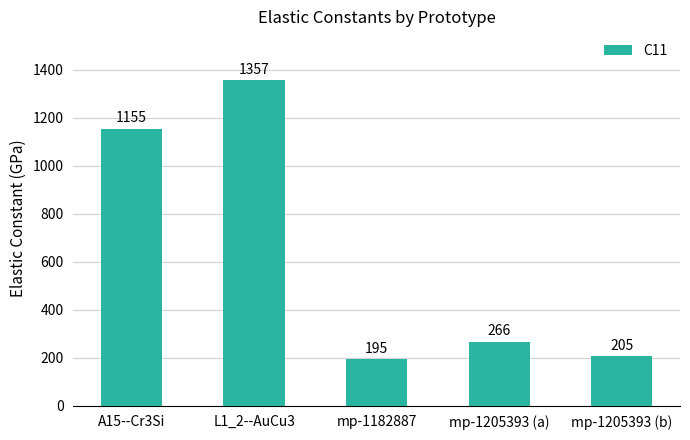

Which has a higher value, mp-1205393 (a) or L1_2--AuCu3?

L1_2--AuCu3